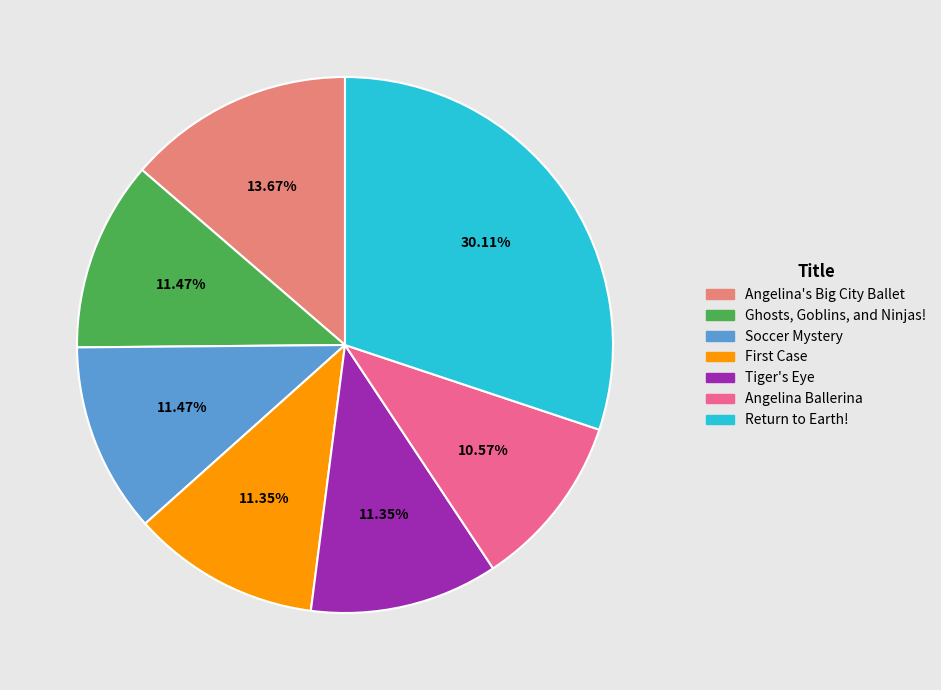

Combined, do Angelina's Big City Ballet and Soccer Mystery account for over 50%?

No